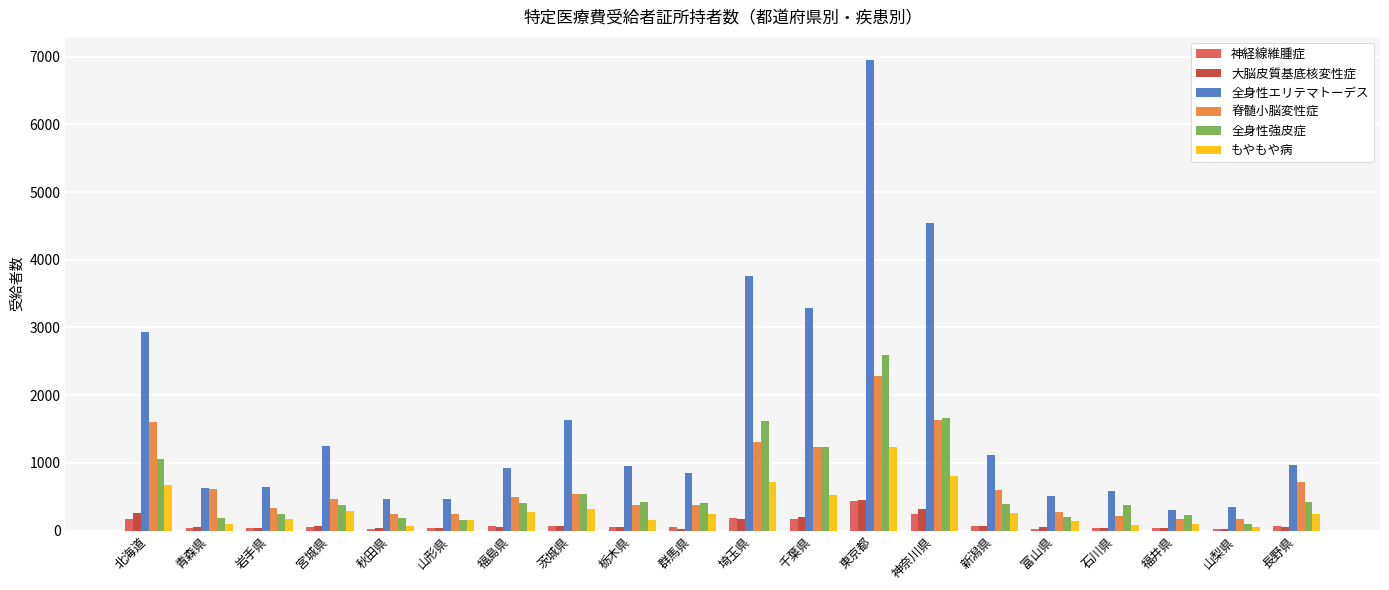

What is the maximum value for 脊髄小脳変性症?

2286